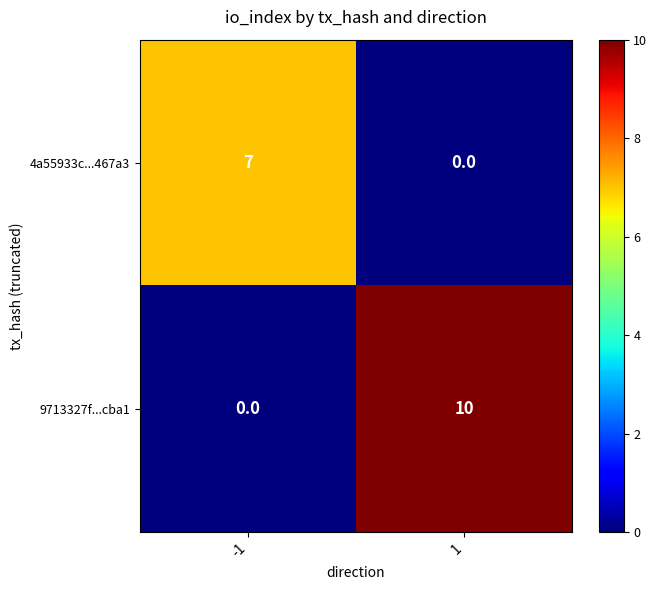

List the series in order of their peak value, highest first.

9713327f...cba1, 4a55933c...467a3